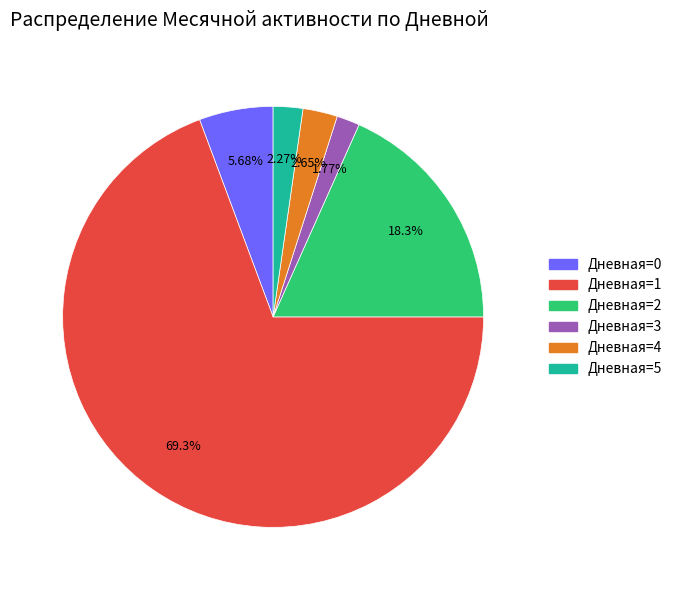

Is there a majority slice in this chart?

Yes